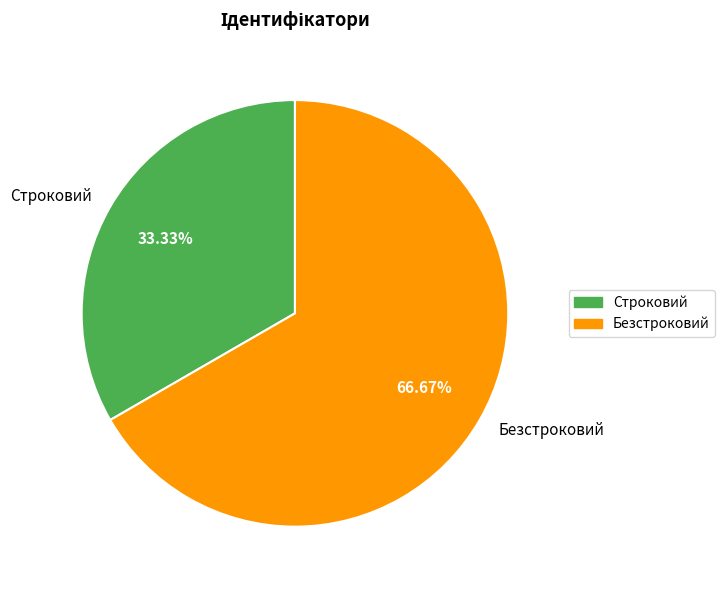

Rank the categories by value from lowest to highest.

Строковий, Безстроковий